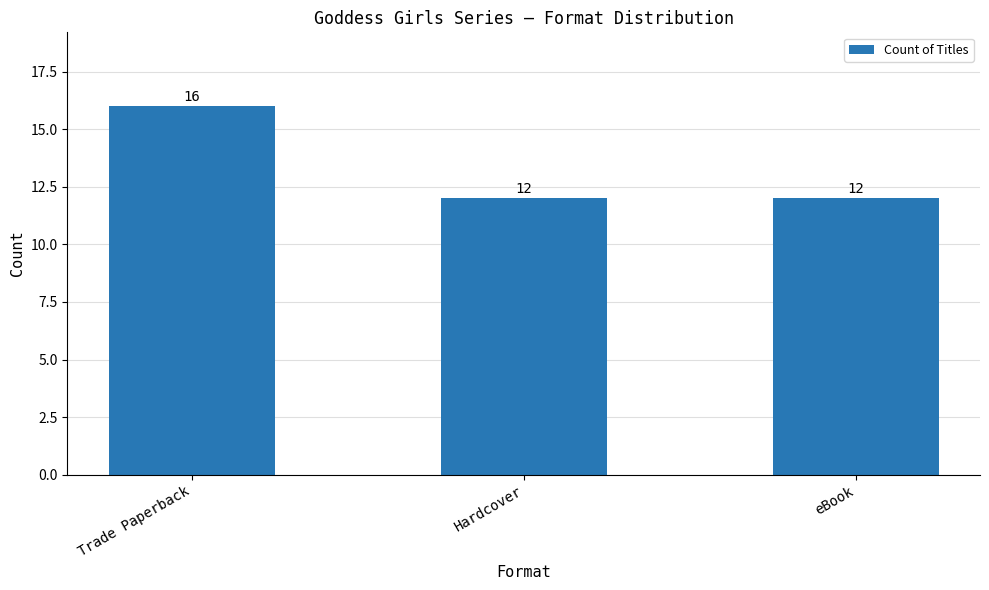

Between Trade Paperback and Hardcover, which is larger?

Trade Paperback